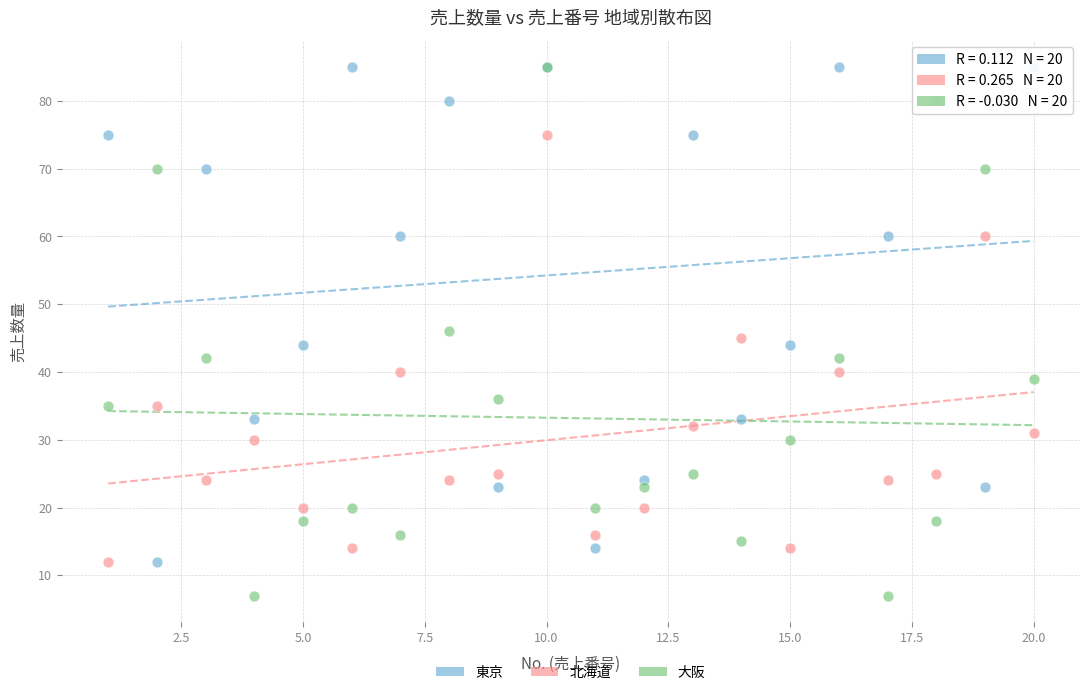

In the 東京 series, what Y value is closest to 48?

44